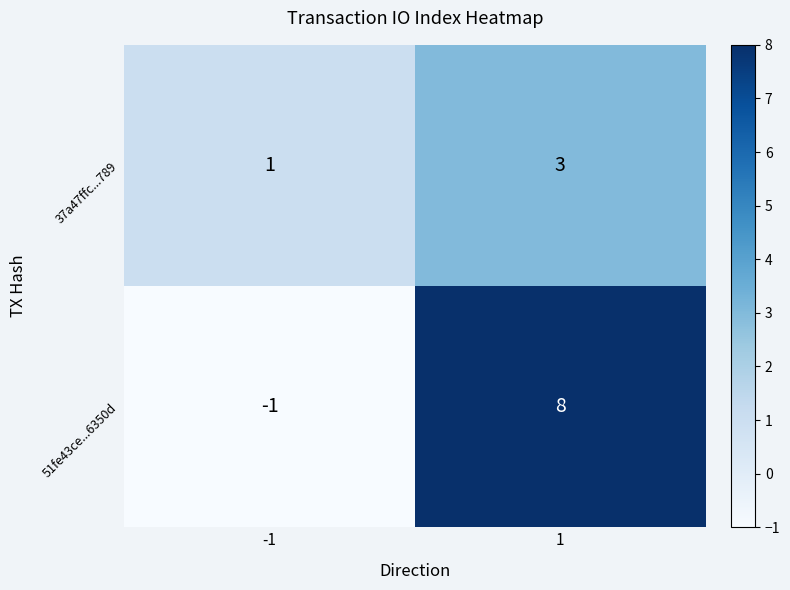

At -1, list the series in order from largest to smallest.

37a47ffc...789, 51fe43ce...6350d